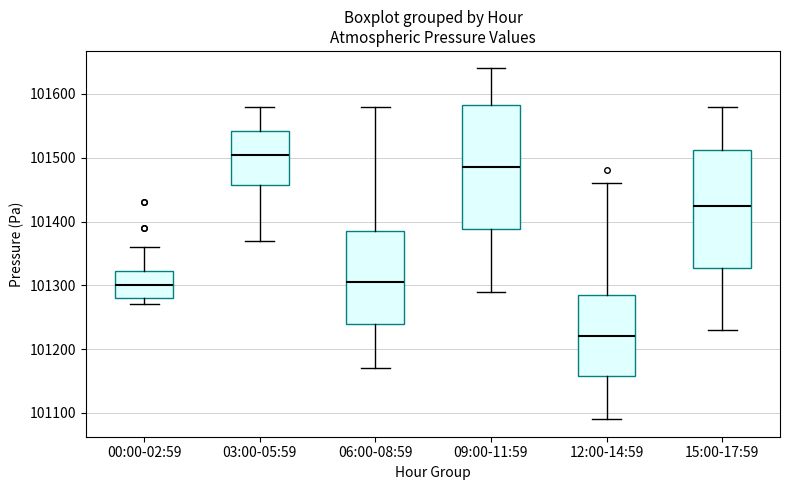

Reading left to right, read every box against the y-axis: the position of its median line, the range the box covers, and the ends of its whiskers. The values are not printed on the chart, so give them approximately, as read against the axis.

00:00-02:59: median 101300, box 101280 to 101320, whiskers 101270 to 101360
03:00-05:59: median 101510, box 101460 to 101540, whiskers 101370 to 101580
06:00-08:59: median 101310, box 101240 to 101390, whiskers 101170 to 101580
09:00-11:59: median 101490, box 101390 to 101580, whiskers 101290 to 101640
12:00-14:59: median 101220, box 101160 to 101290, whiskers 101090 to 101460
15:00-17:59: median 101430, box 101330 to 101510, whiskers 101230 to 101580